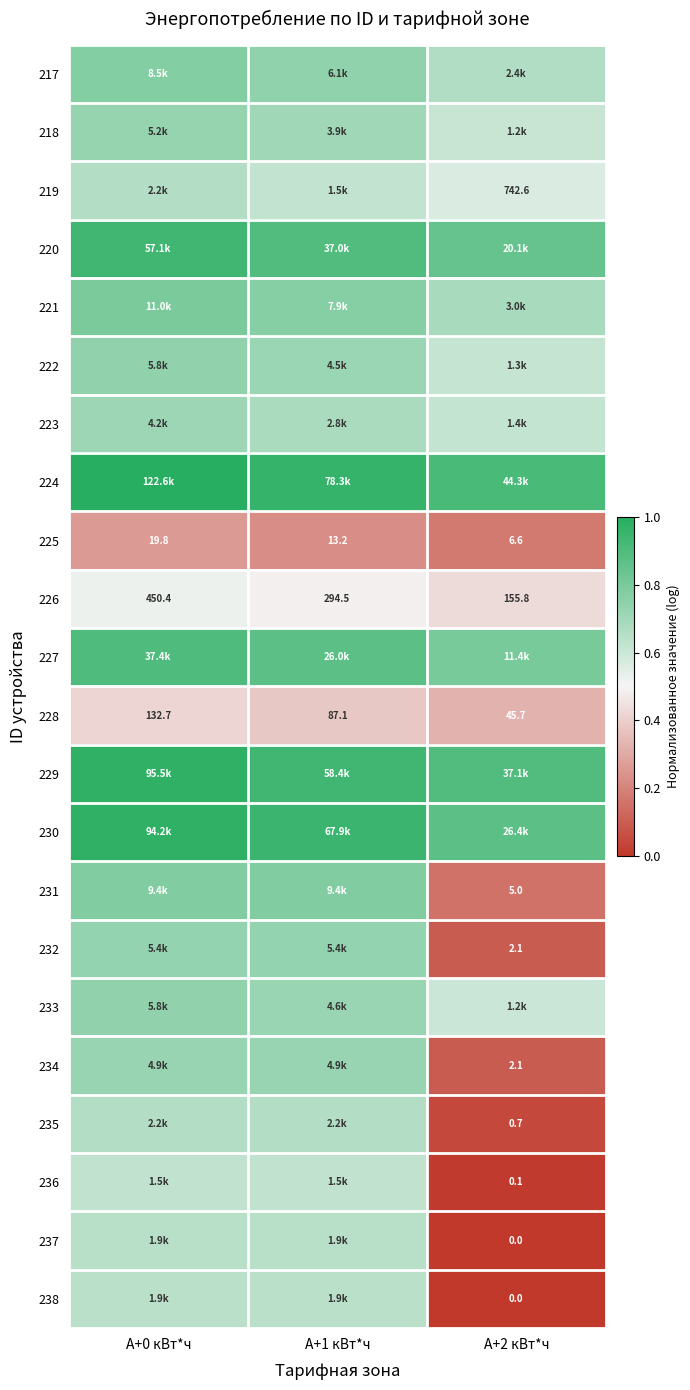

What is the maximum value shown in the chart?

1.0